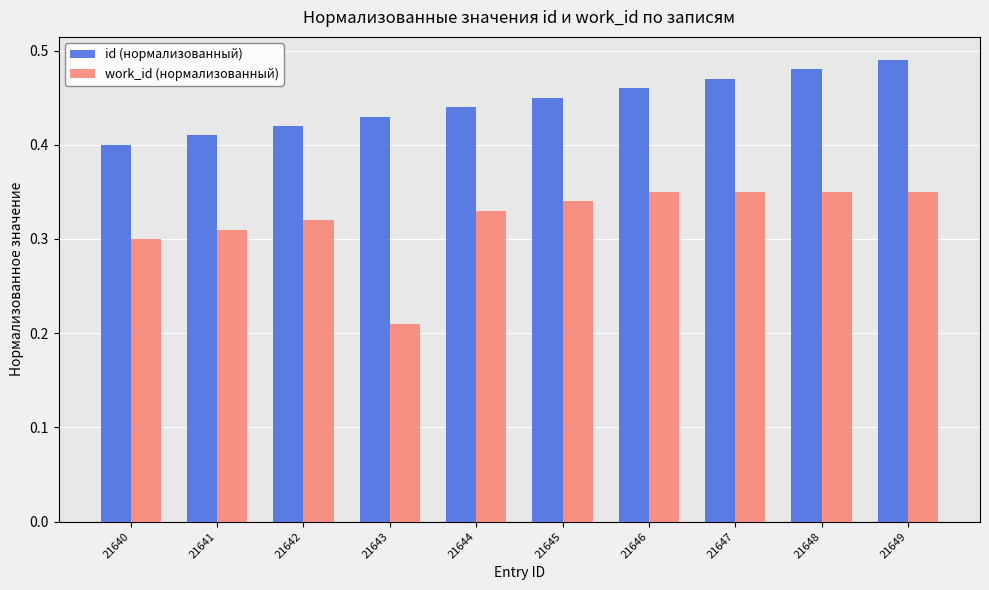

Which category has the lowest value across all series?

21643